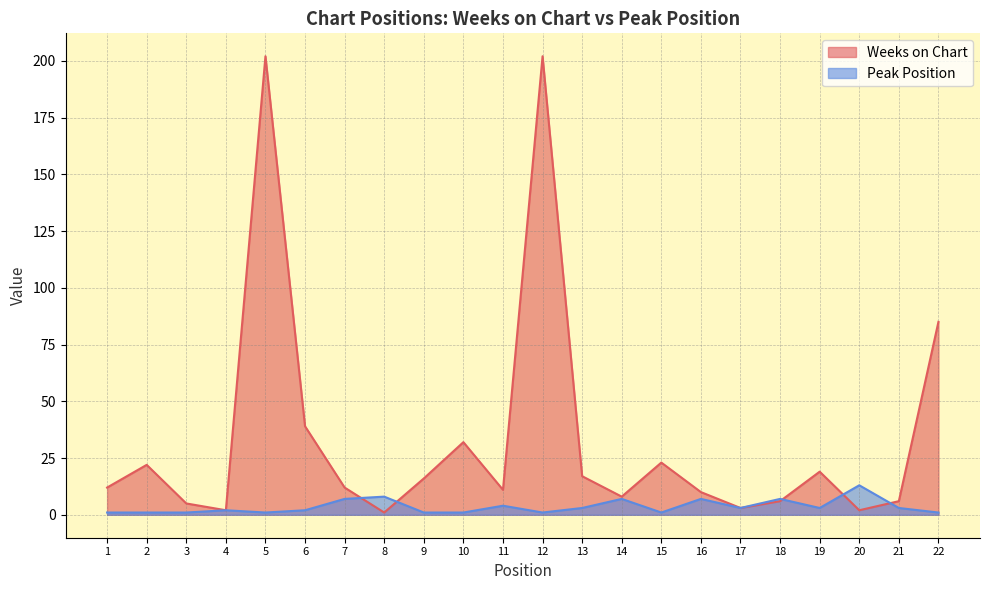

What is the difference between the highest and lowest values at 20?

11